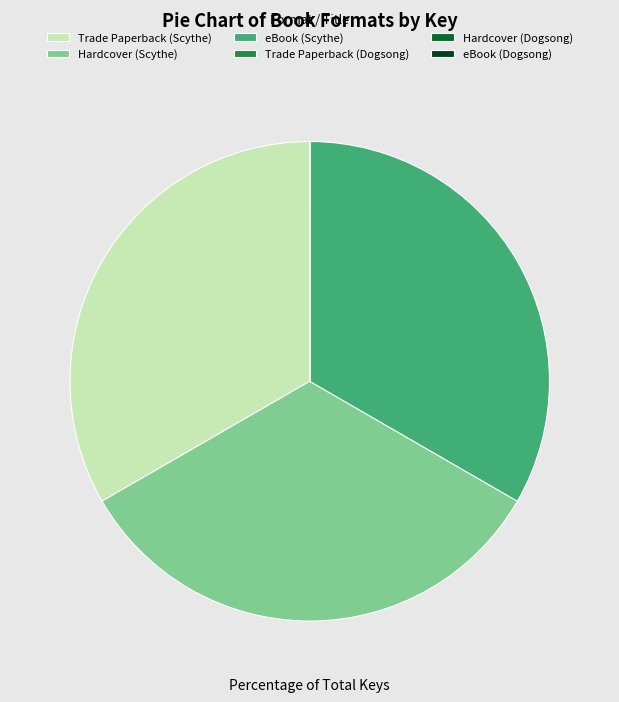

Does Trade Paperback (Scythe) represent more than half of the total?

No